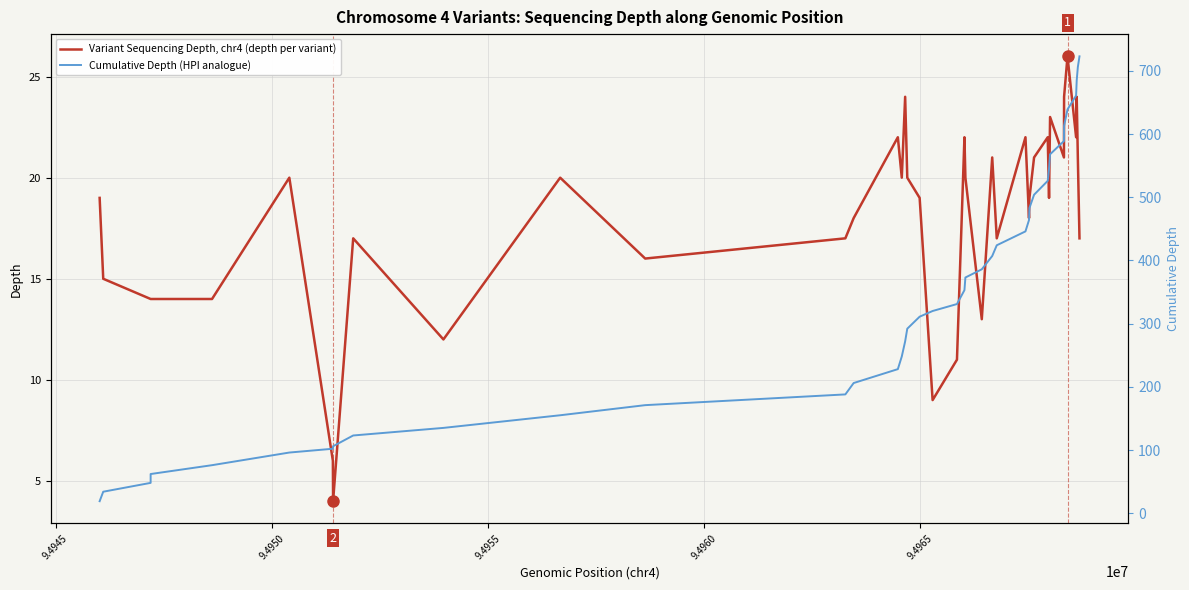

What is the minimum value for Cumulative Depth (HPI analogue)?

19